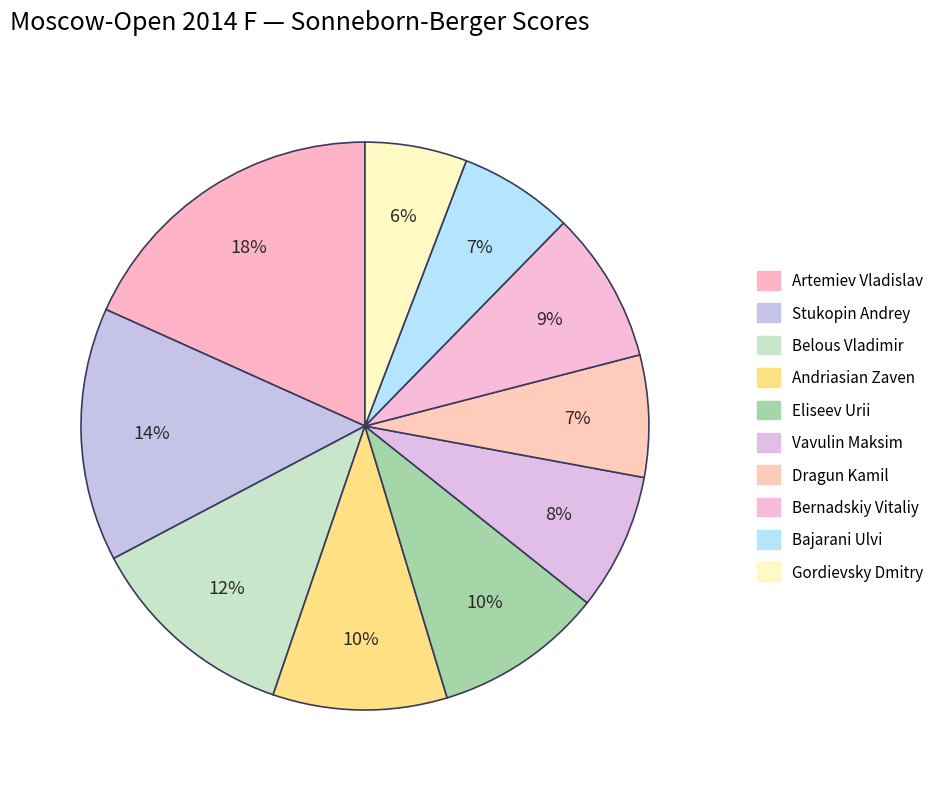

Approximately how many times larger is the value at Andriasian Zaven compared to Belous Vladimir?

0.8